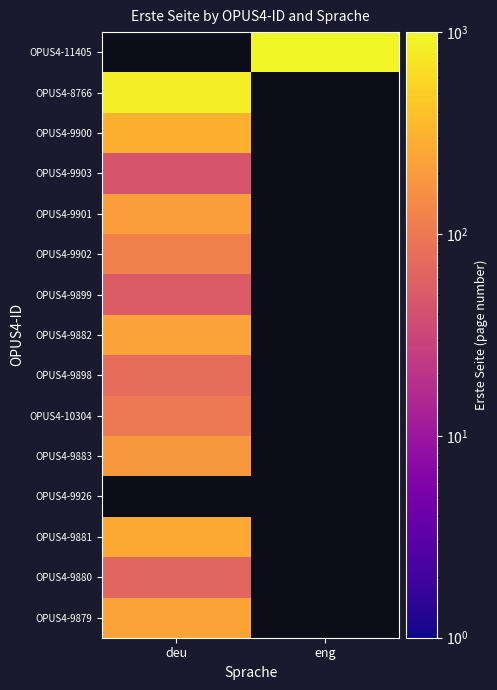

Read the OPUS4-9900 value at deu.

298.0